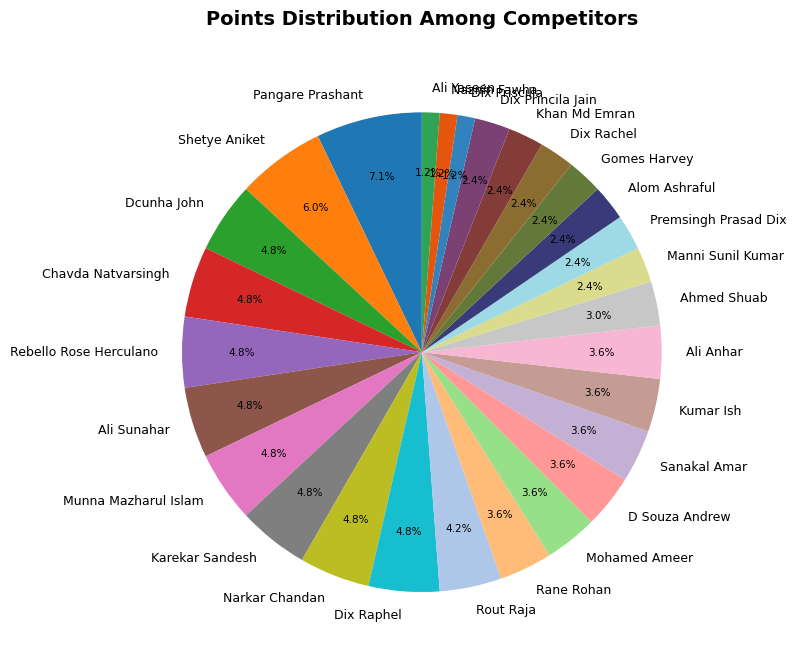

To the nearest percent, what percentage of the pie is Naznin Fawha?

1%